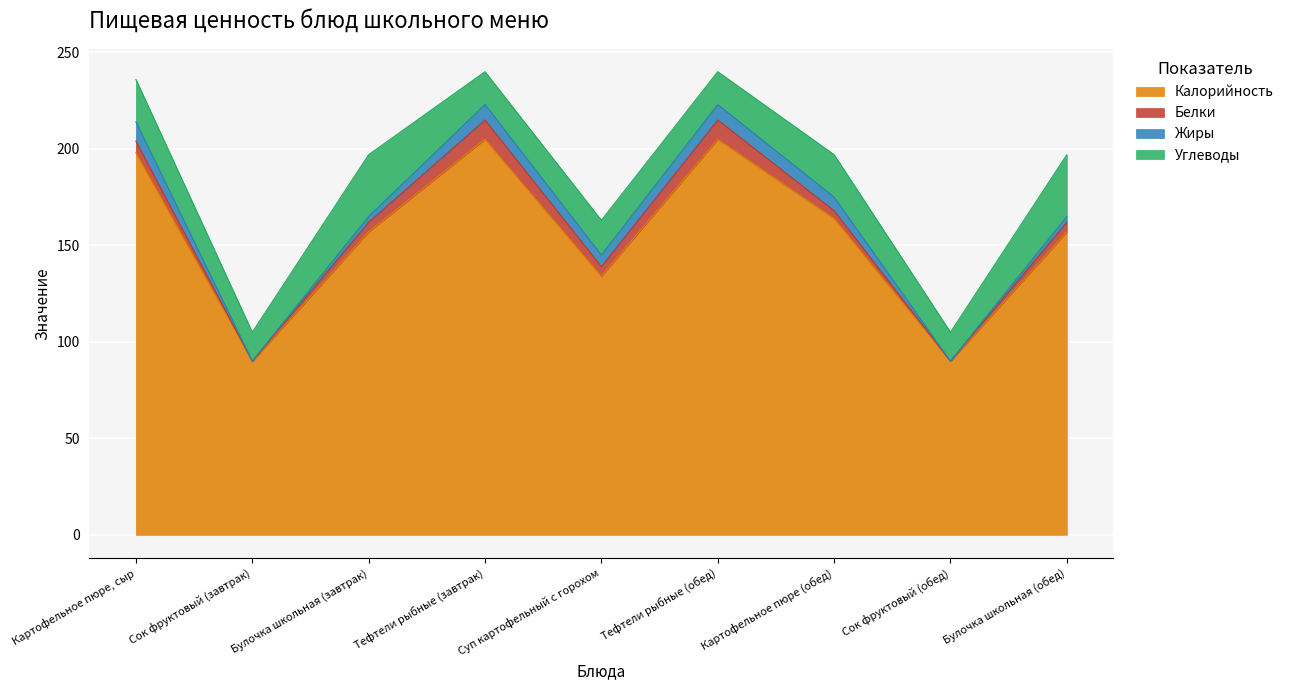

At which label does Углеводы first exceed 18?

Картофельное пюре, сыр